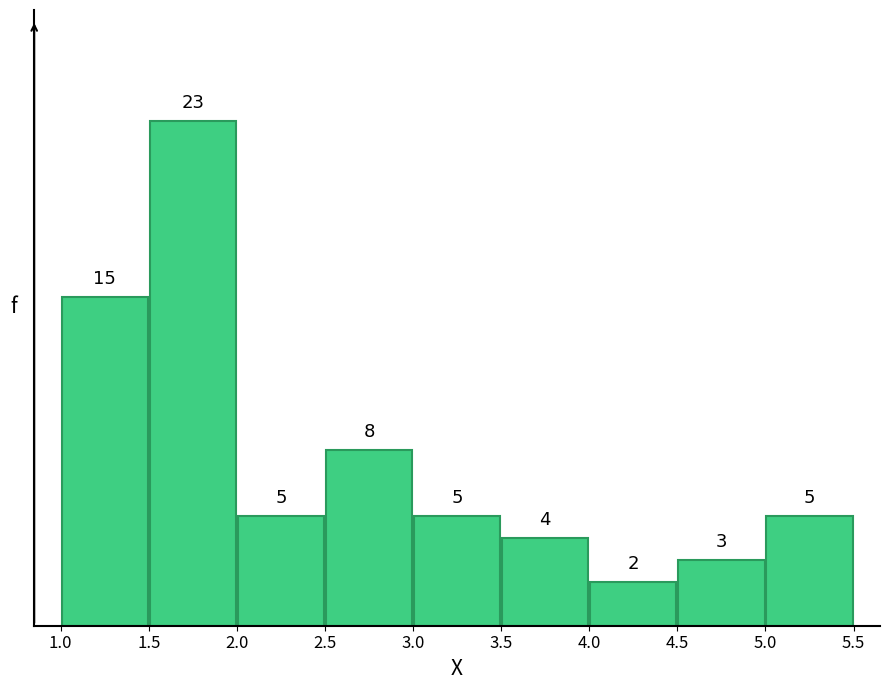

Which range on the x-axis has the tallest bar?

1.5 to 2.0